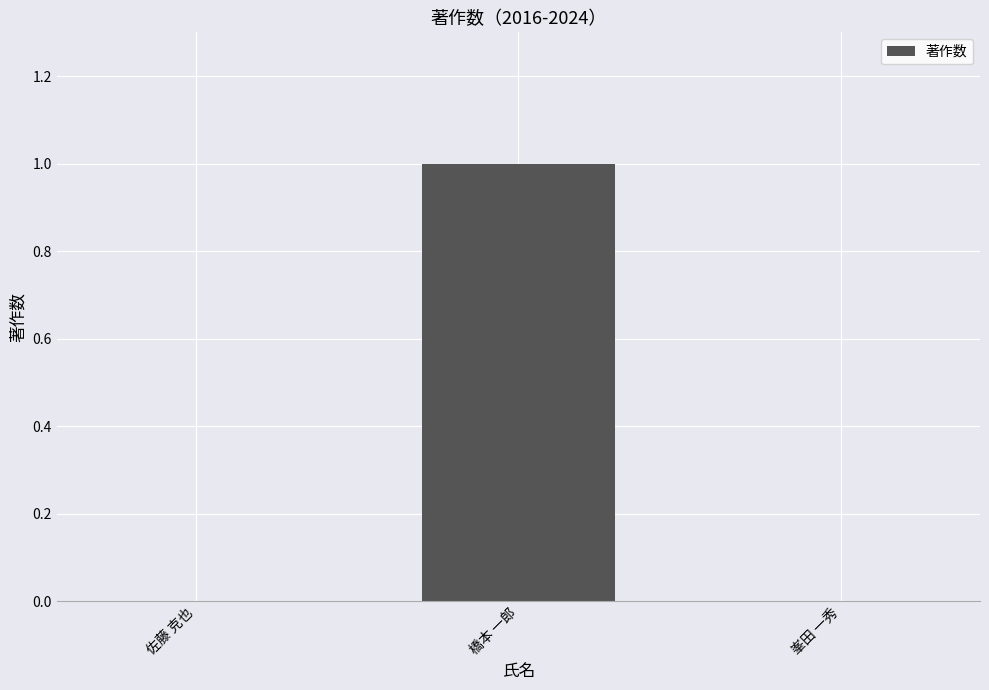

The value at 佐藤 克也 is 0. True or false?

True